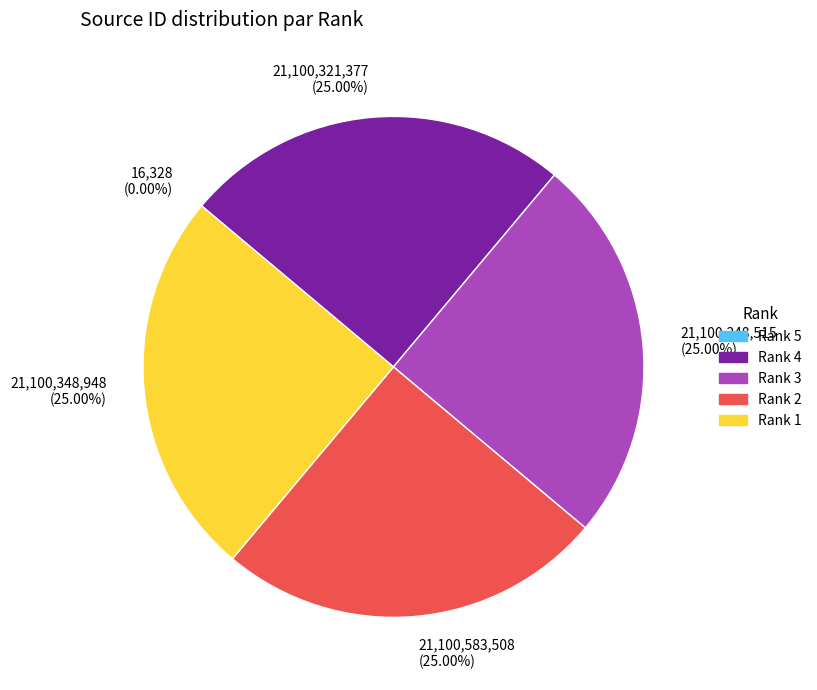

Does any single category account for the majority?

No